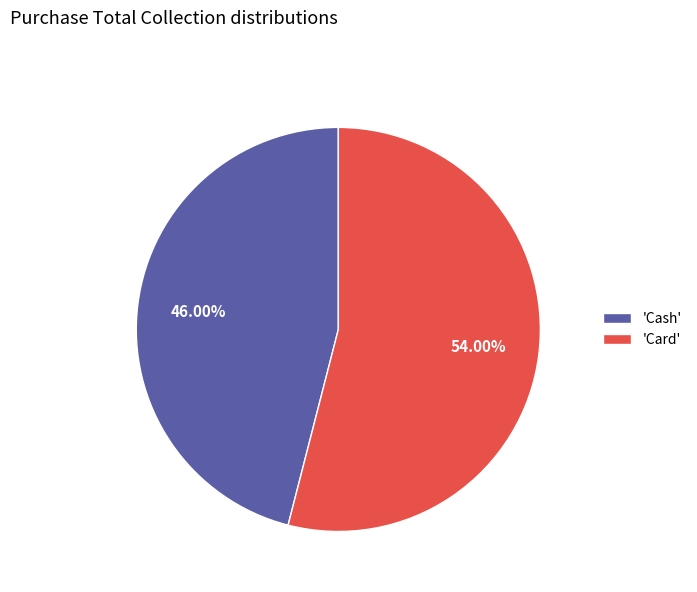

Which slice is the smallest?

'Cash'